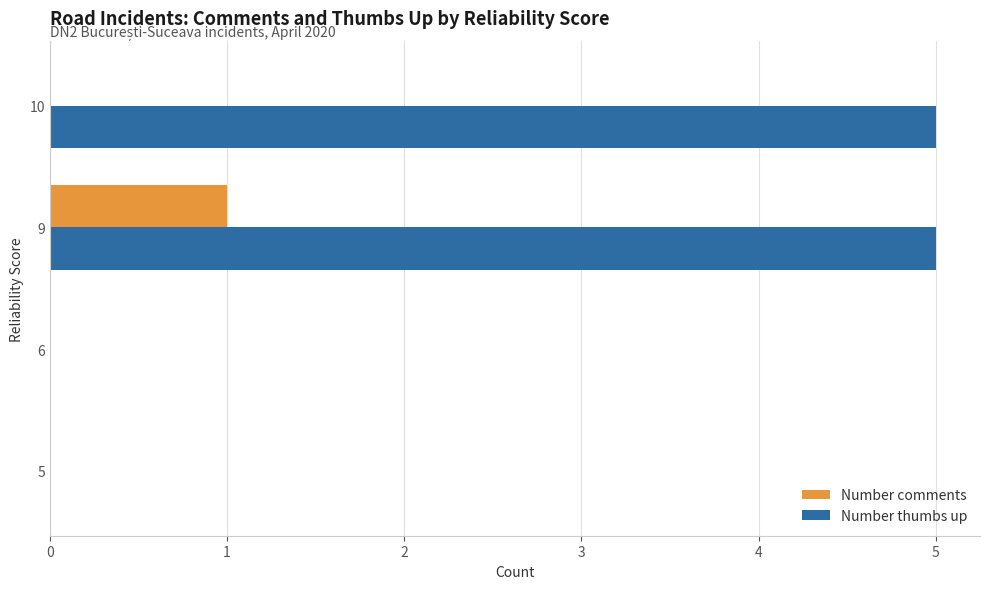

At which category is the sum across all series the highest?

9